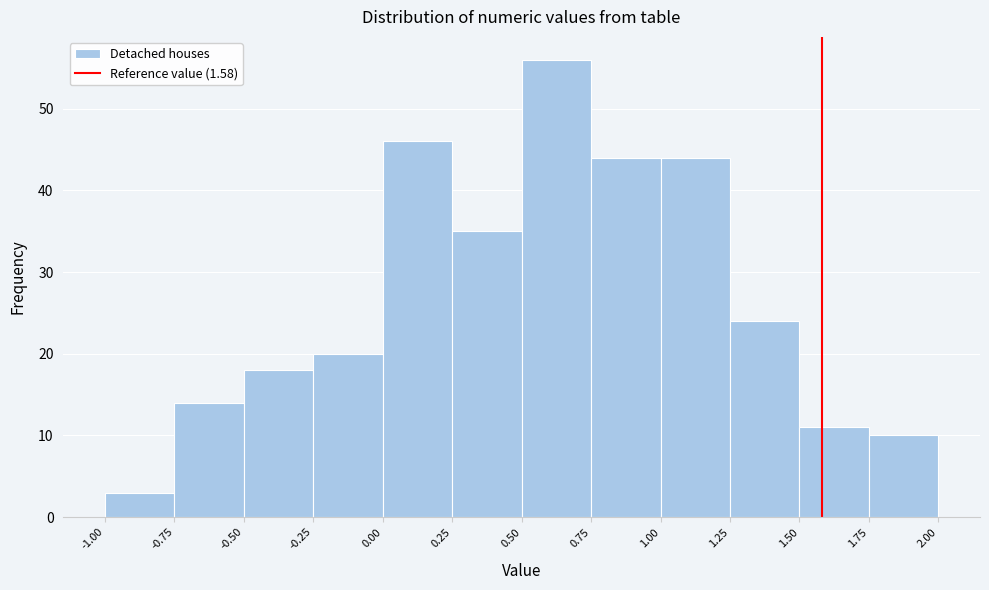

How tall is the bar that spans 1.75 to 2.00 on the x-axis? The values are not printed on the chart, so give them approximately, as read against the axis.

10